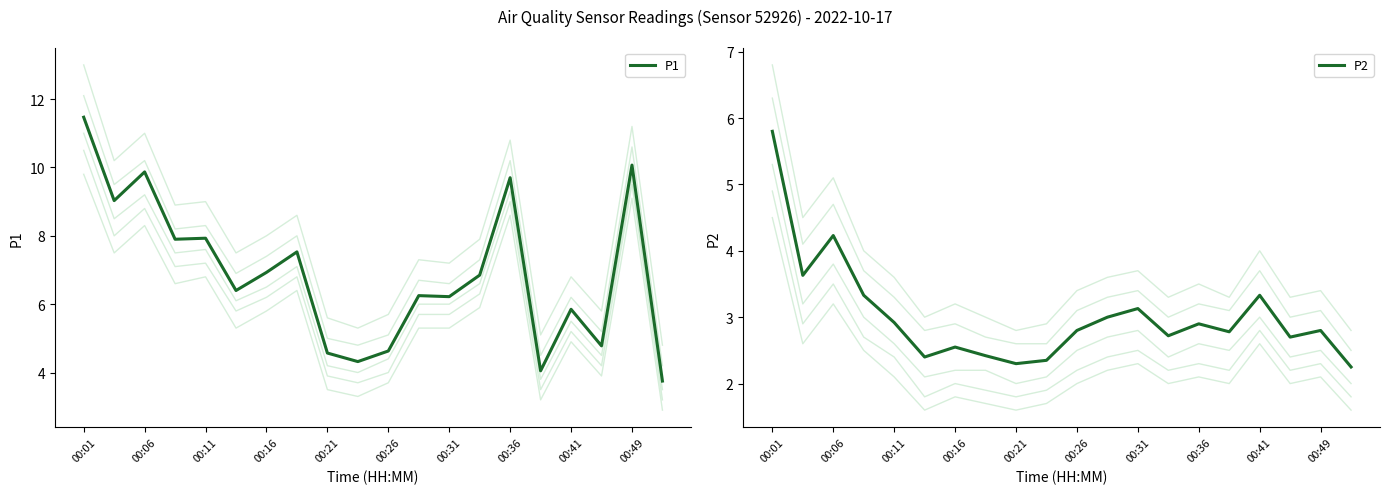

Which category has the highest value in the P1 series?

00:01